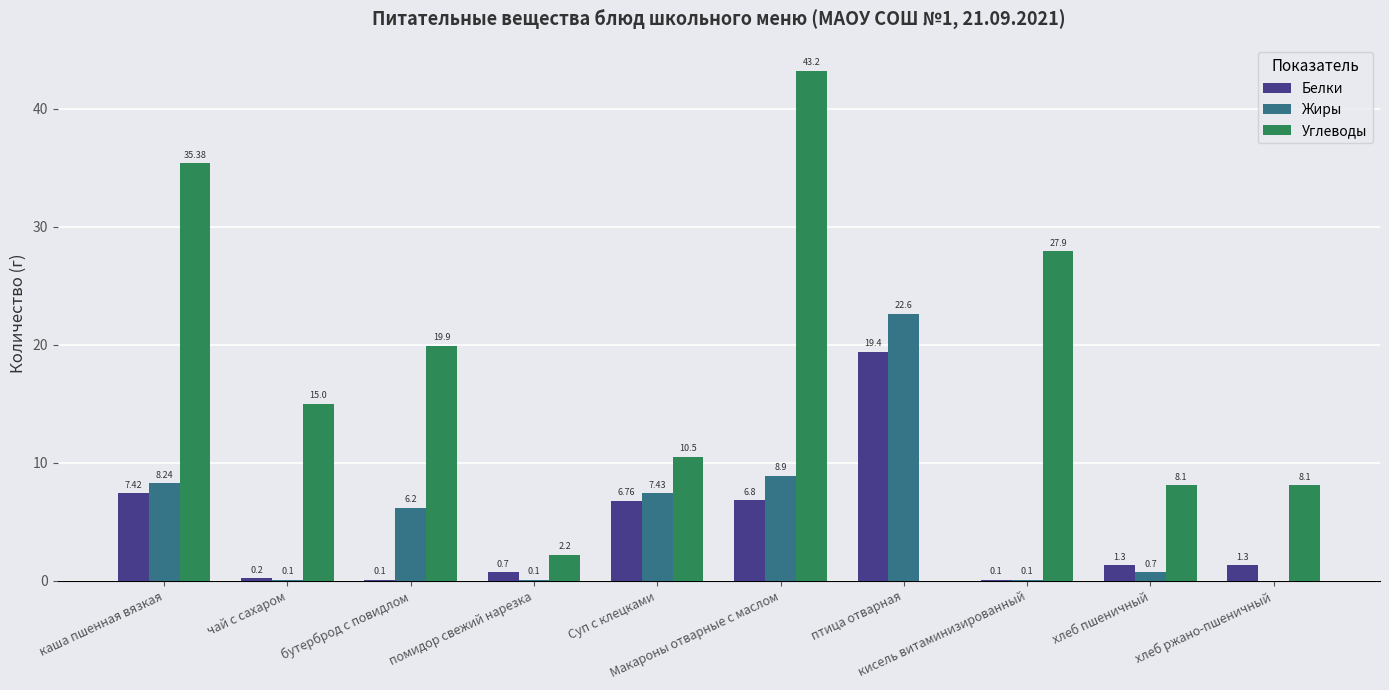

Which series has the largest range (max minus min)?

Углеводы